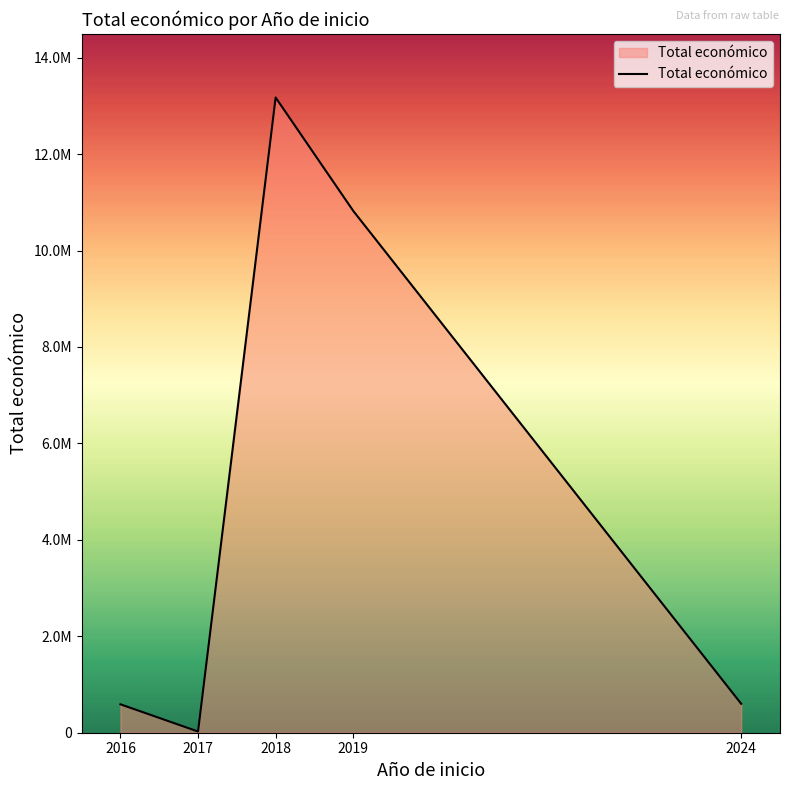

Does the chart have visible grid lines?

No